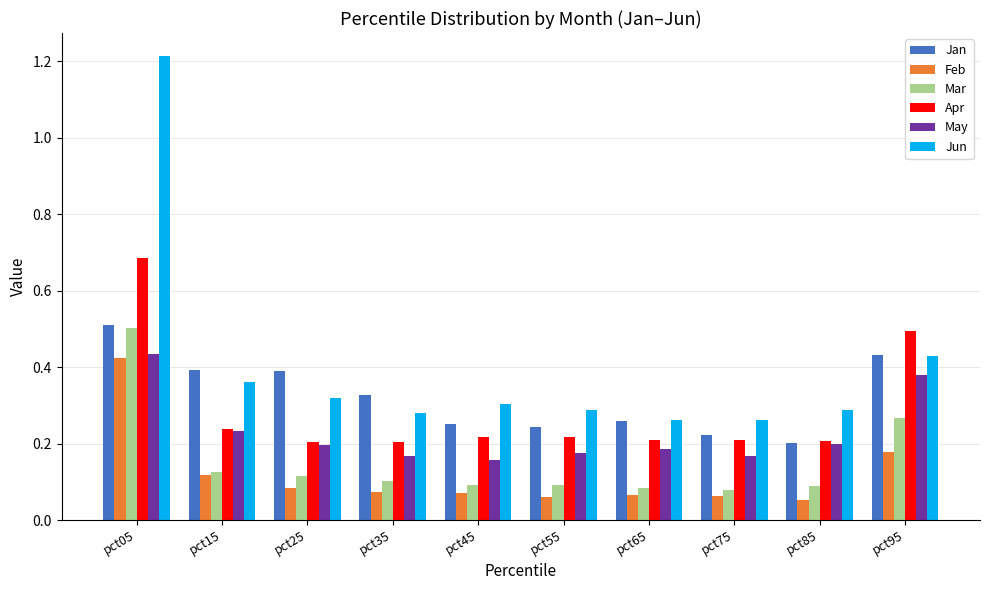

Count the number of data series in this chart.

6